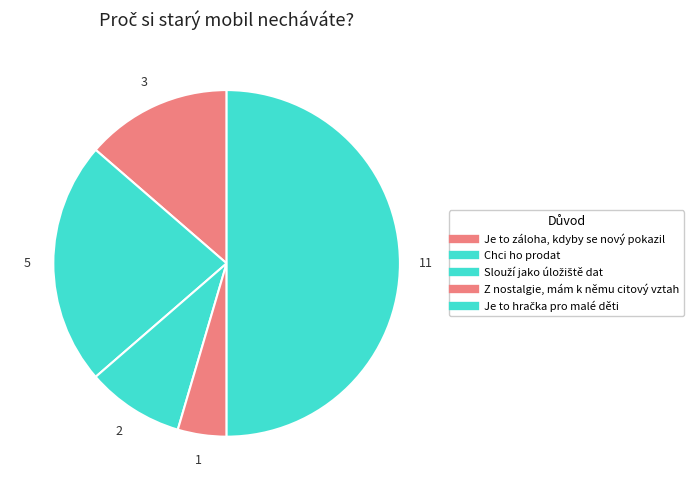

How many slices are in this pie chart?

5